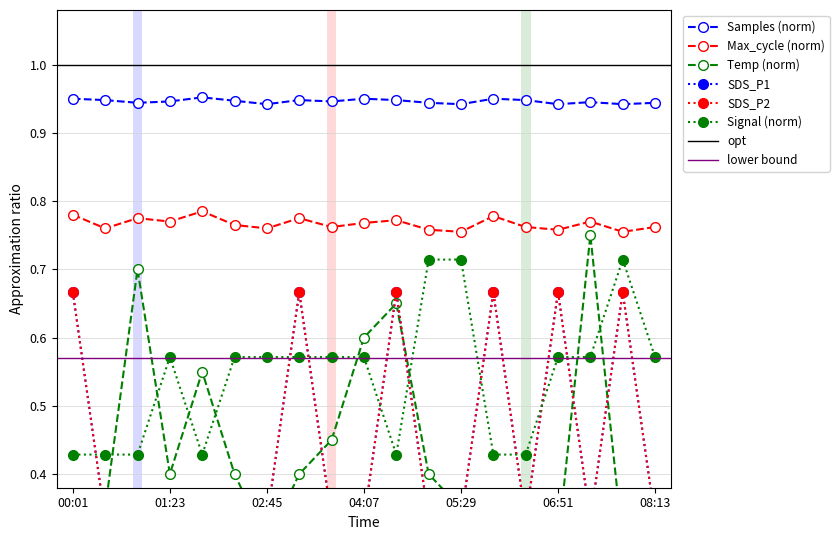

Which series has the largest range (max minus min)?

Temp